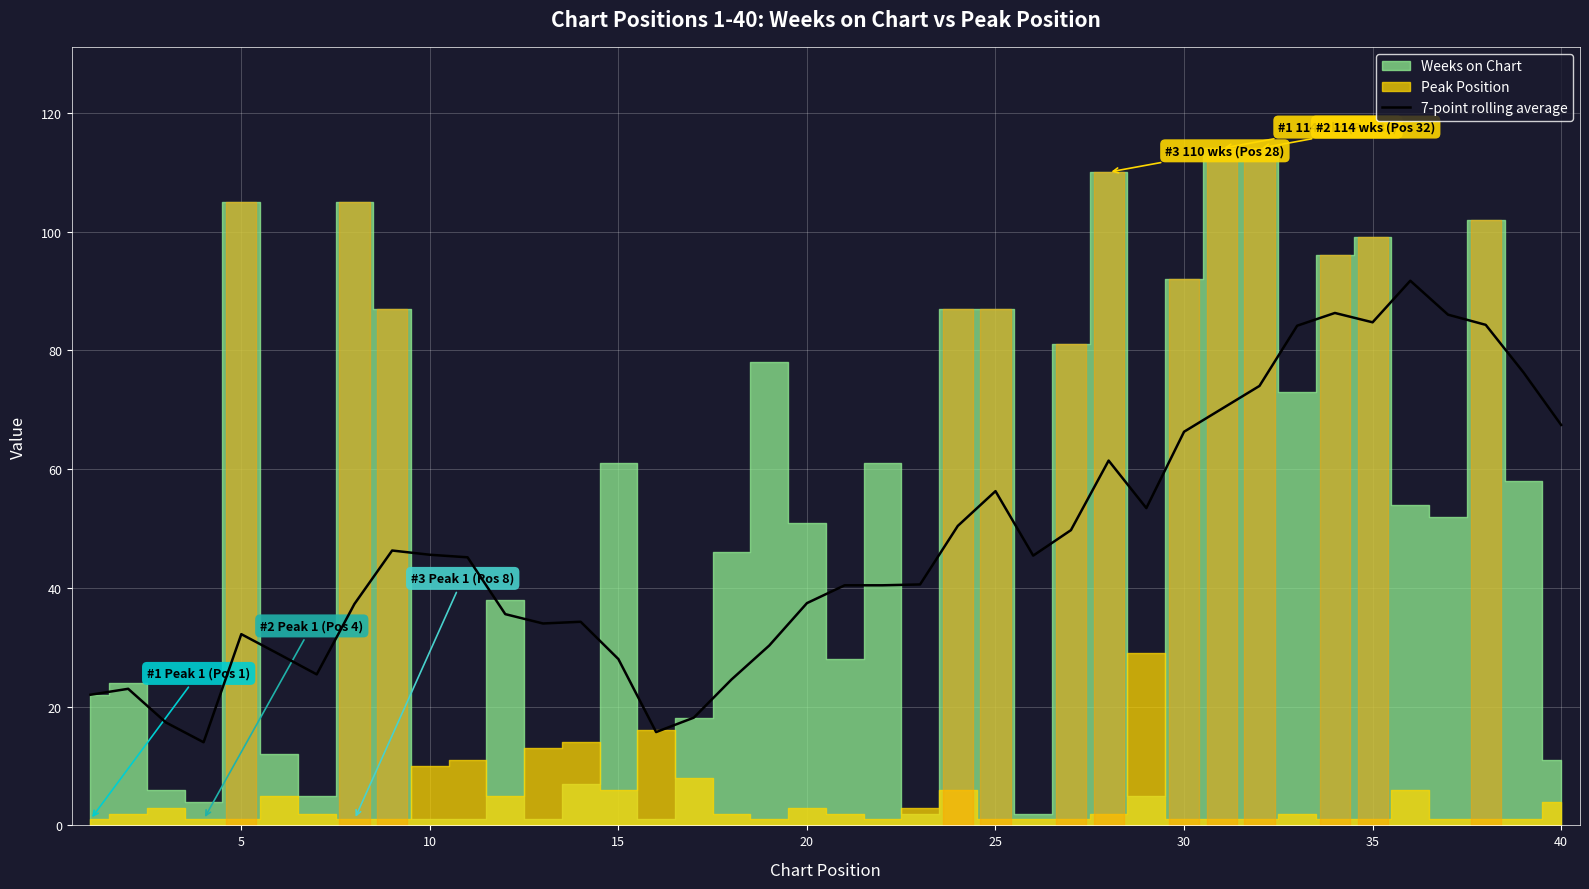

The value at 32 is 58.6. True or false?

False